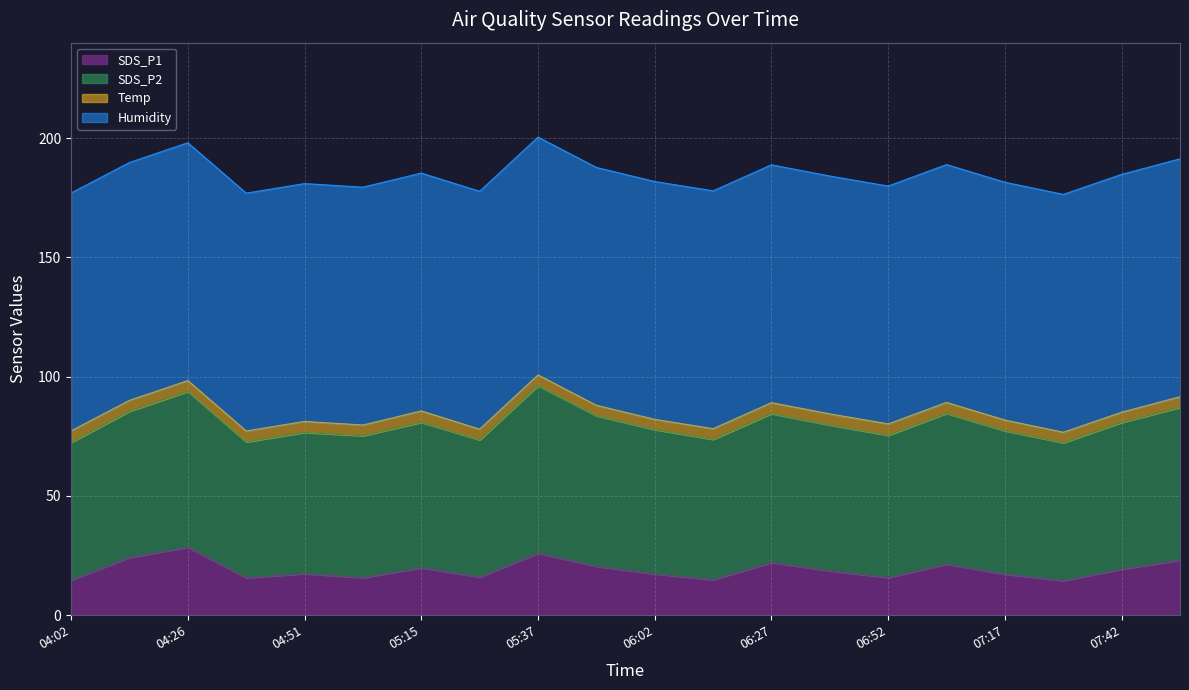

Does the chart have visible grid lines?

Yes